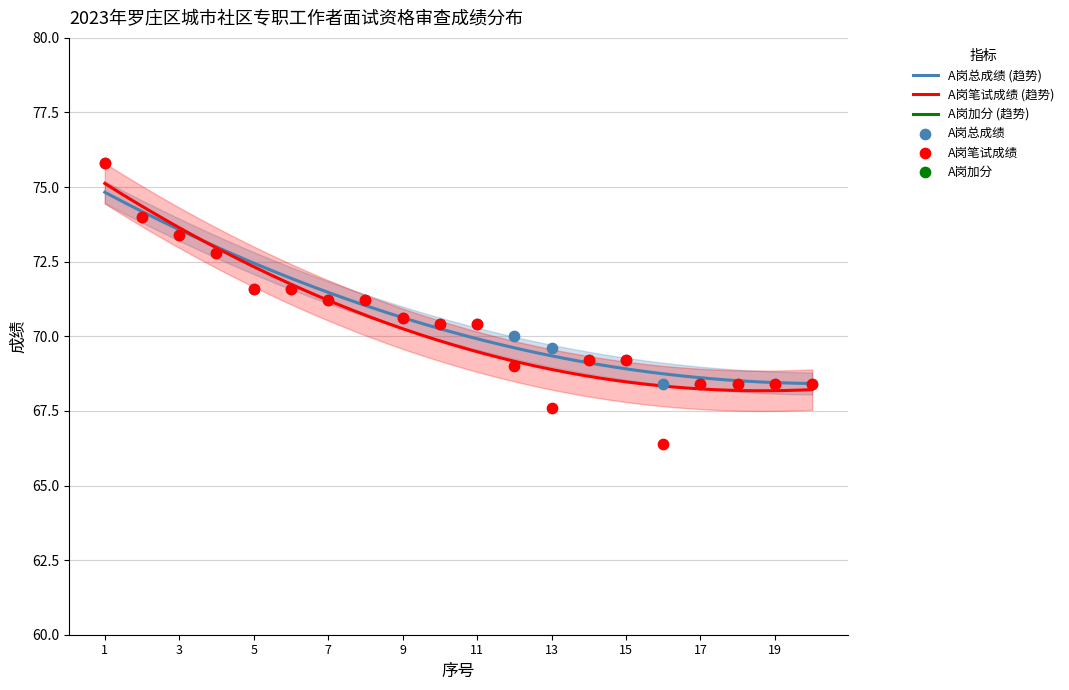

Which series has the largest Y range (max minus min)?

A岗笔试成绩